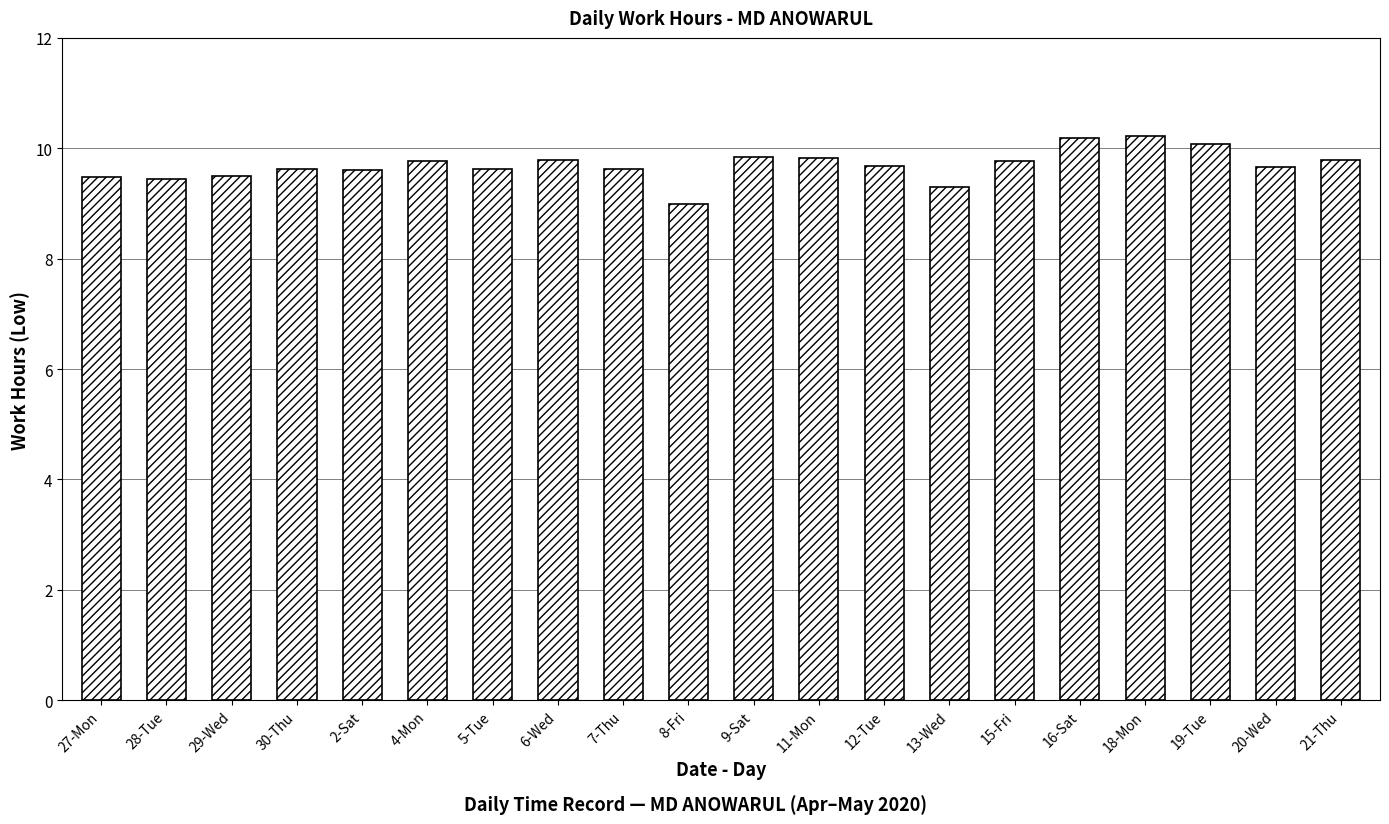

What is the value of the 6th bar from the left?

9.8